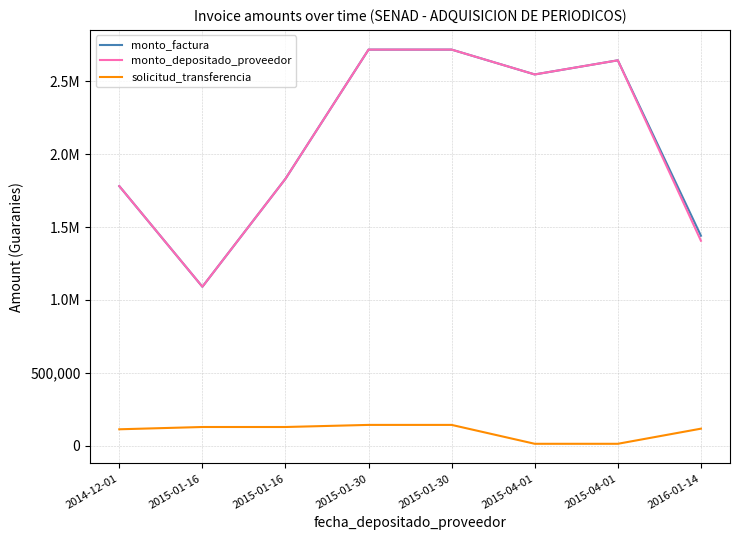

Reading right to left, list all the values displayed in this chart.

monto_factura: 2016-01-14=1441000	2015-04-01=2645000	2015-04-01=2548000	2015-01-30=2718500	2015-01-30=2718500	2015-01-16=1832000	2015-01-16=1091000	2014-12-01=1781500
monto_depositado_proveedor: 2016-01-14=1406531	2015-04-01=2645000	2015-04-01=2548000	2015-01-30=2718500	2015-01-30=2718500	2015-01-16=1832000	2015-01-16=1091000	2014-12-01=1781500
solicitud_transferencia: 2016-01-14=116753	2015-04-01=12963	2015-04-01=12963	2015-01-30=142585	2015-01-30=142585	2015-01-16=128192	2015-01-16=128192	2014-12-01=112534